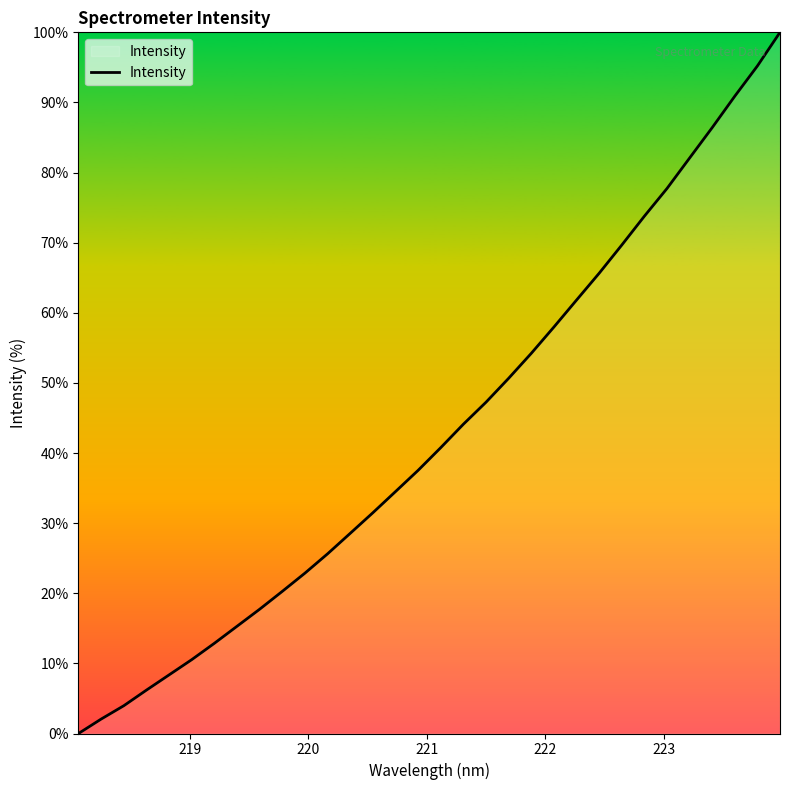

What is the difference between the maximum and minimum values?

100.0